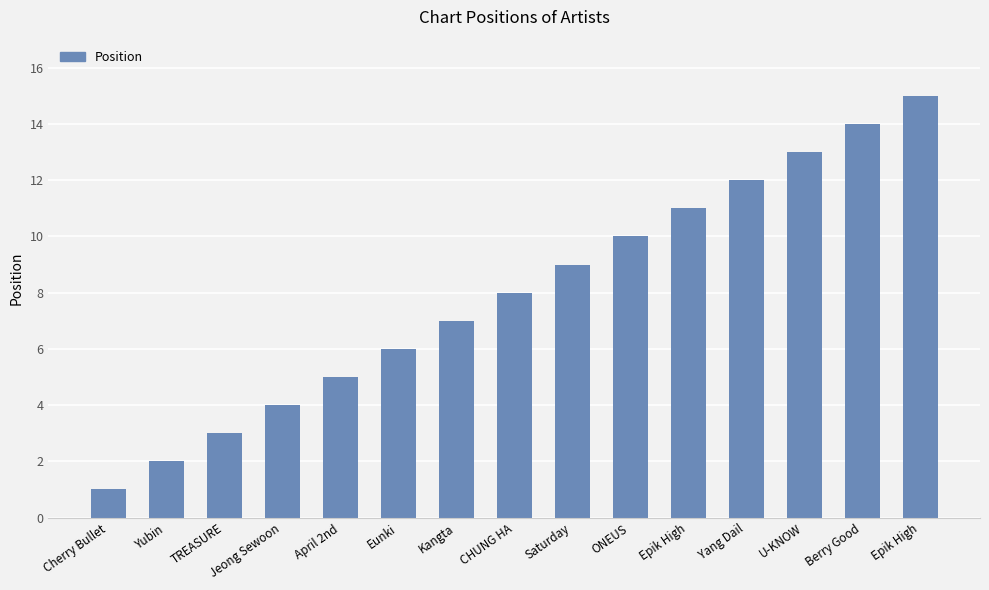

How many bars are there in total?

15